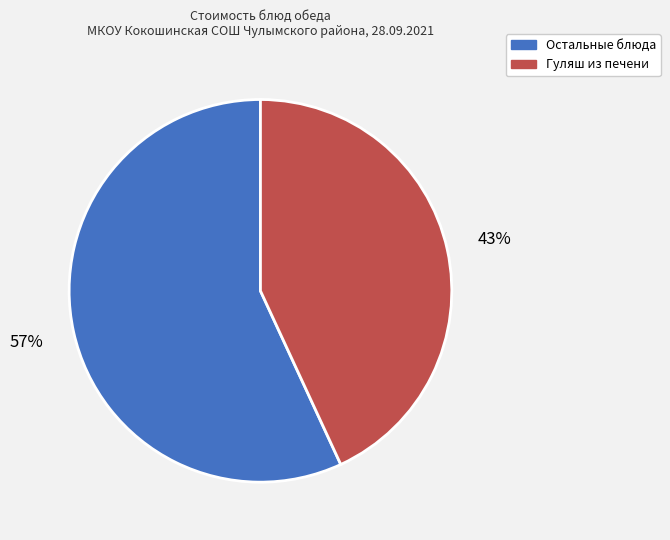

To the nearest percent, what is the average slice percentage?

50%